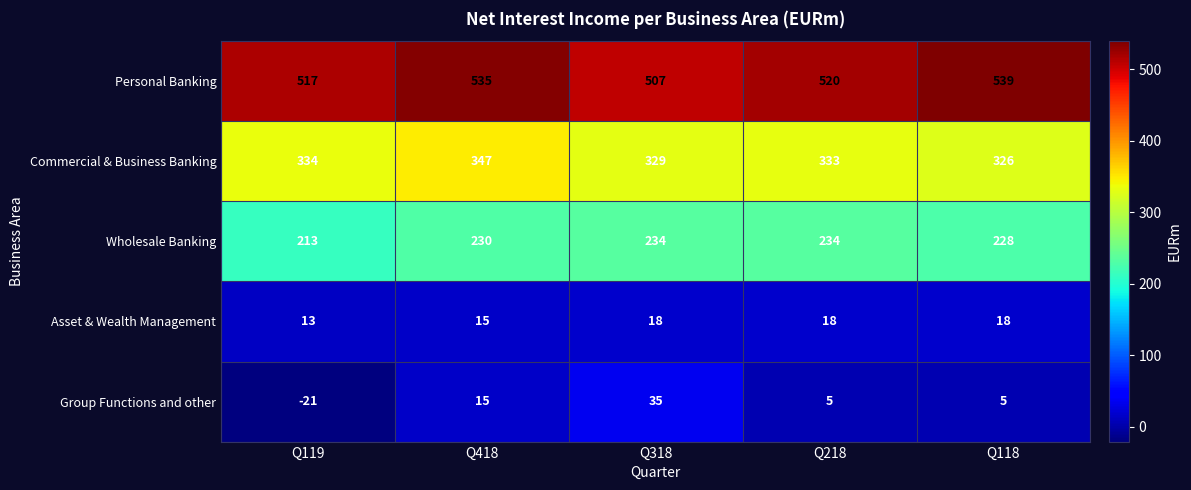

Rank the categories by Personal Banking value from lowest to highest.

Q318, Q119, Q218, Q418, Q118